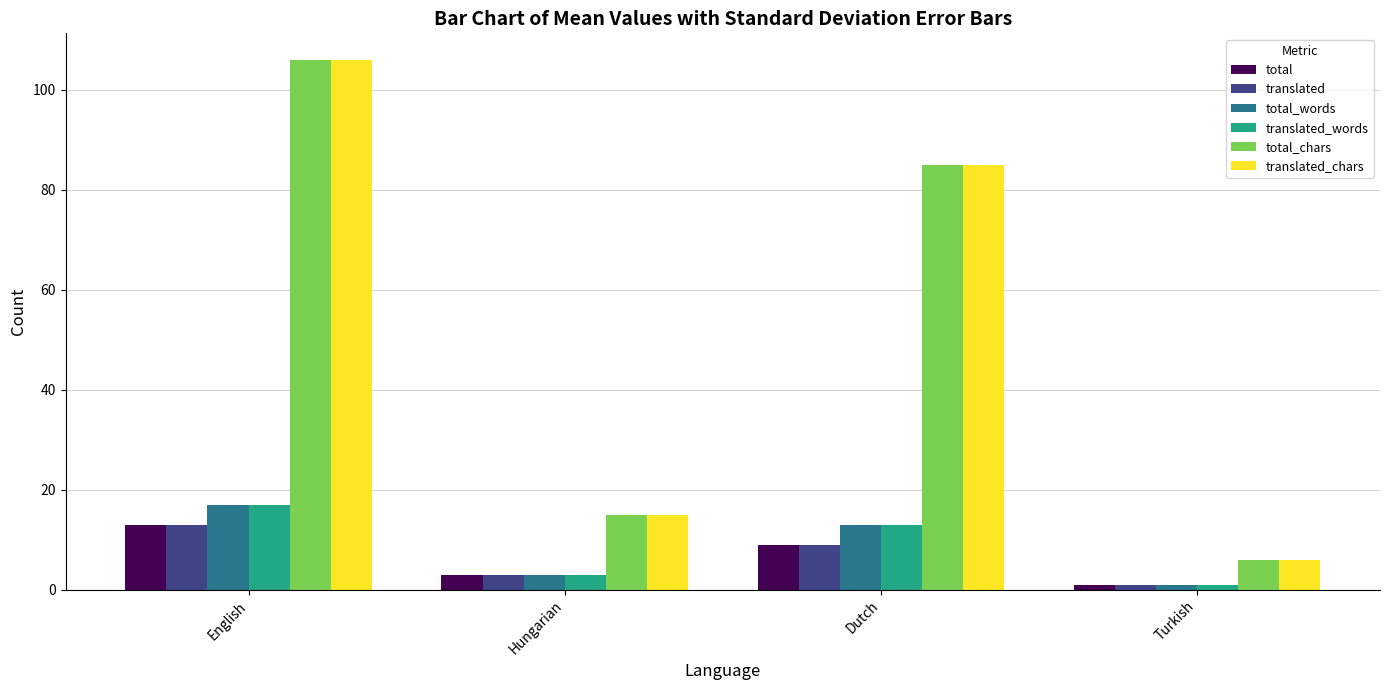

What is the difference between the translated_words values at English and Turkish?

16